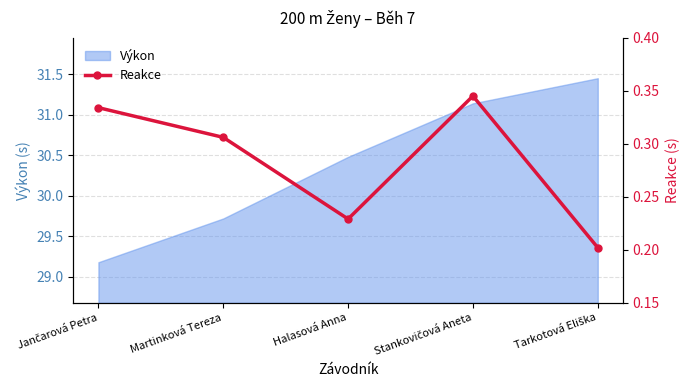

Which label corresponds to the smallest value in the chart?

Tarkotová Eliška